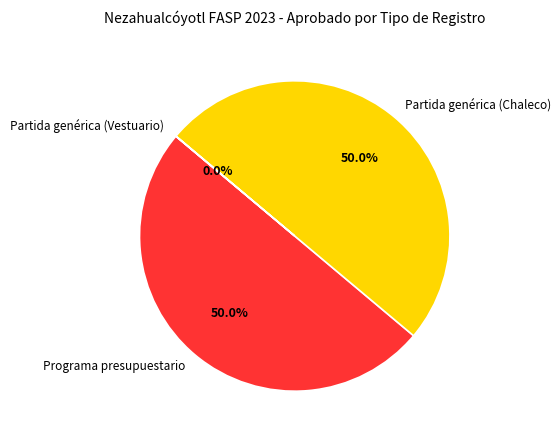

What is the ratio of the value at Programa presupuestario to the value at Partida genérica (Chaleco)?

1.0